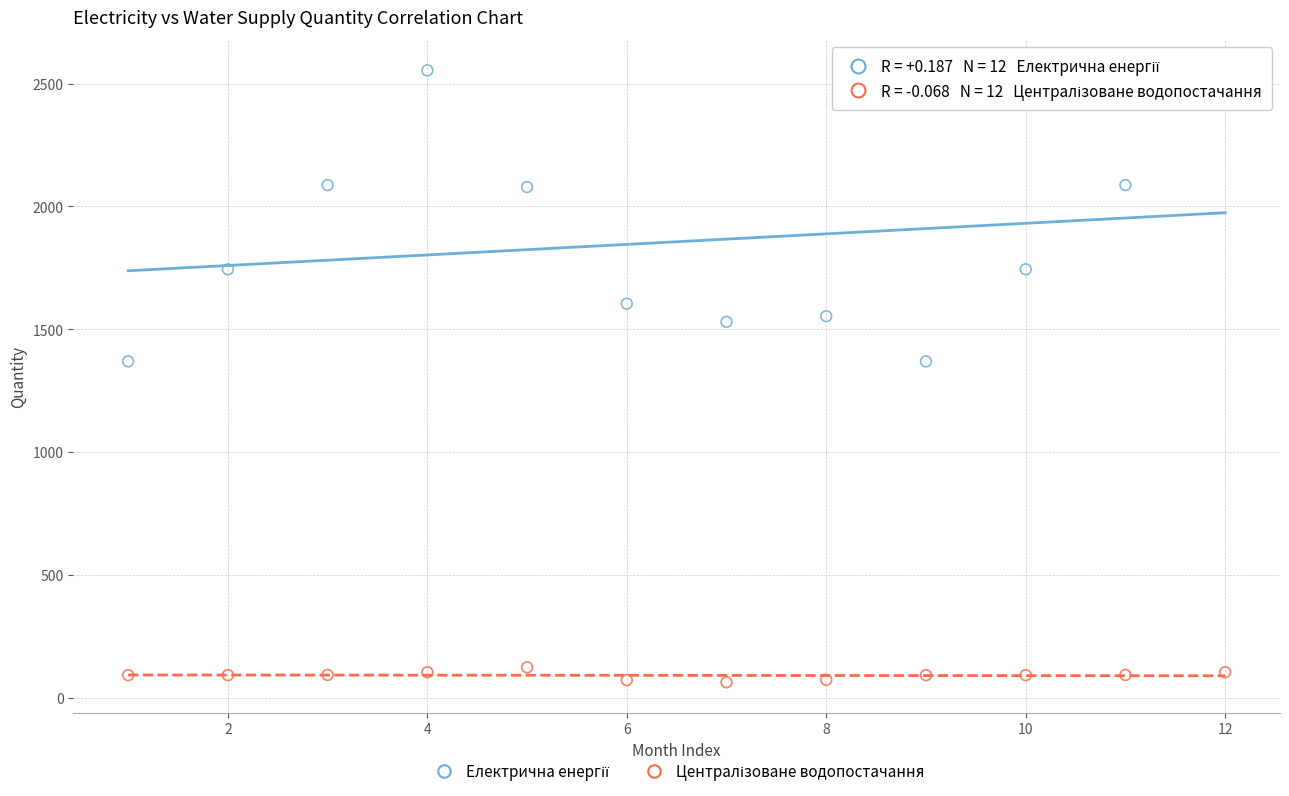

Across all data points, what is the range of X values (max minus min)?

11